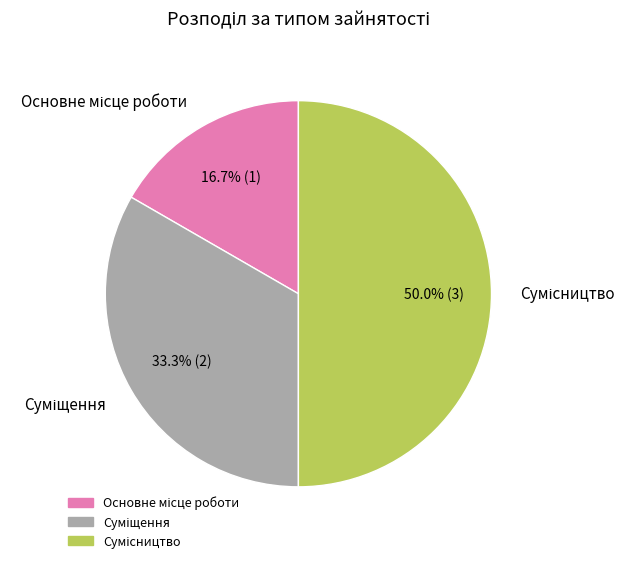

Between Суміщення and Основне місце роботи, which is larger?

Суміщення